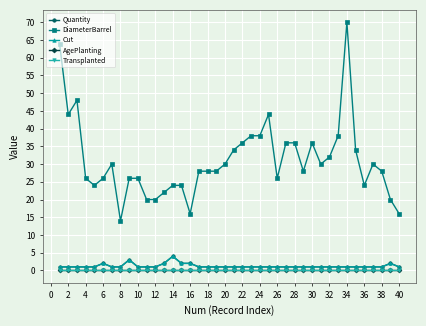

What is the label of the 35th point from the left?

34